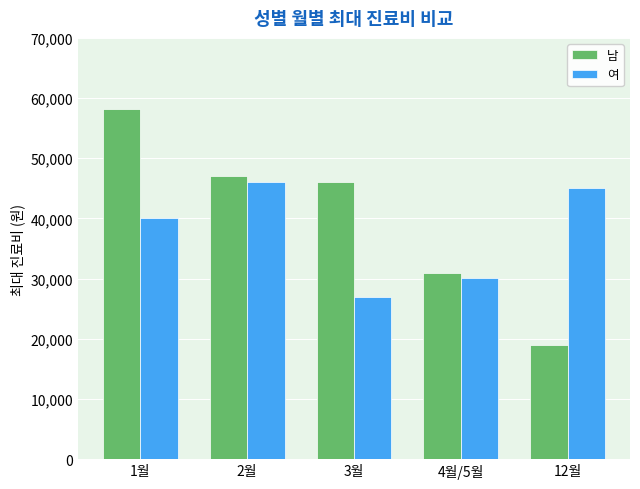

Which series has the widest spread of values?

남